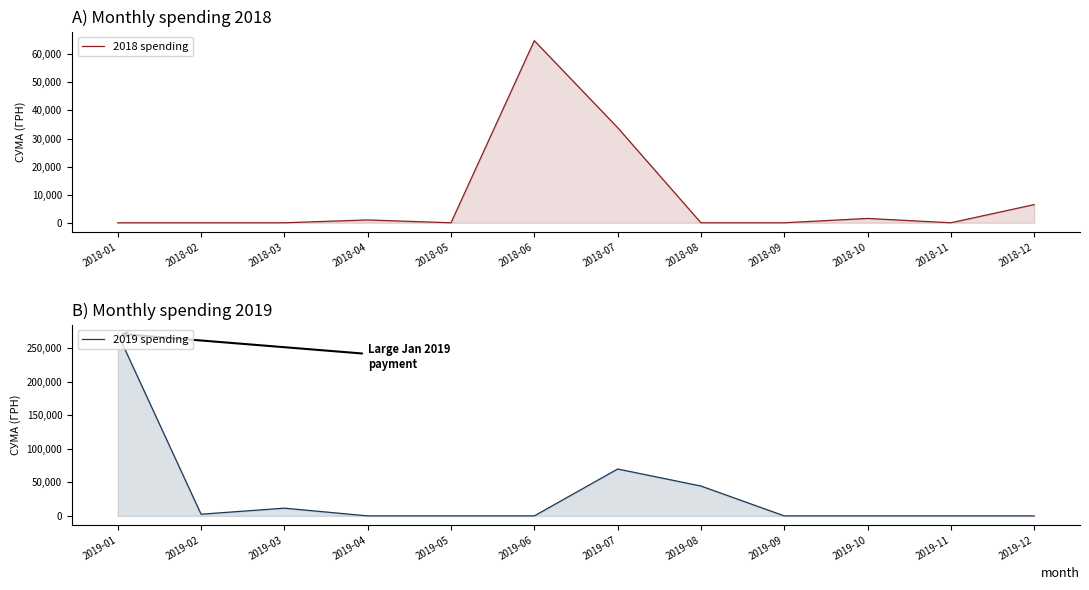

How many times do 2019 spending and 2018 spending cross each other?

2